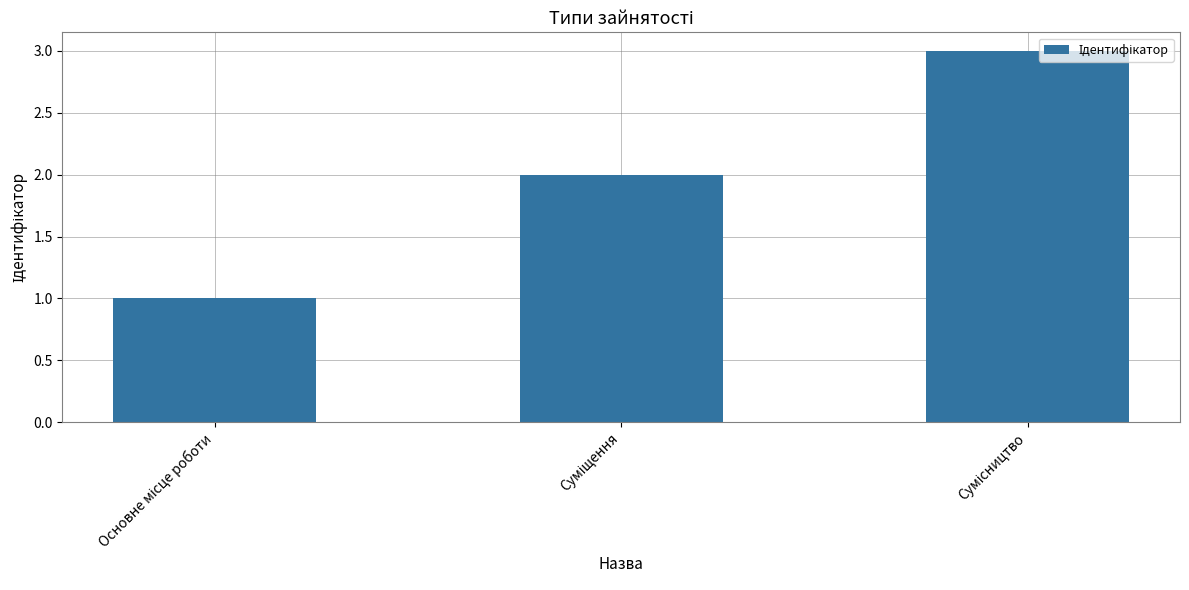

What is the sum of all values?

6